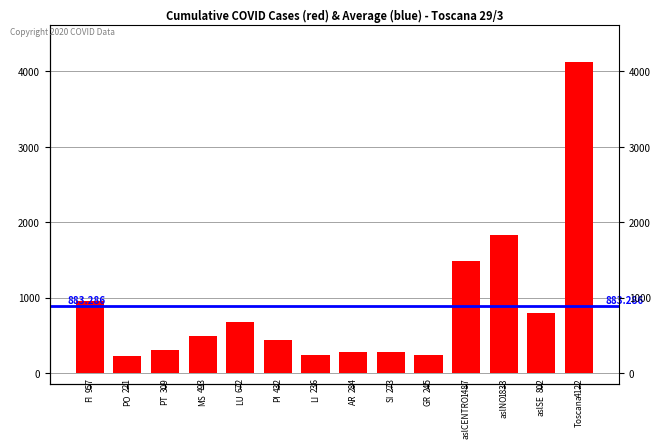

What is the difference between the maximum and second lowest values?

3886